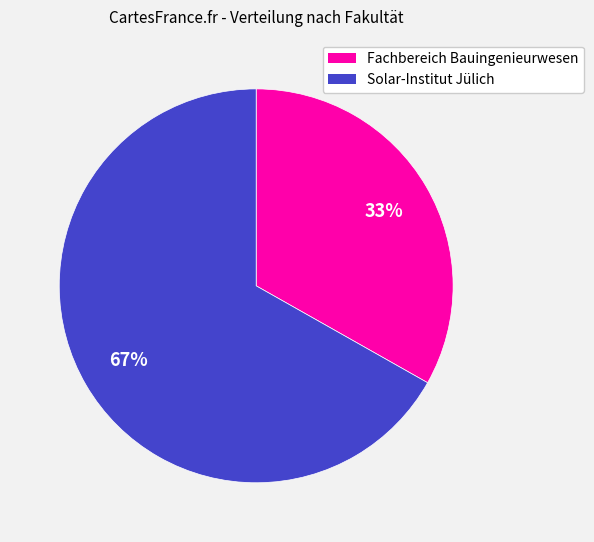

Does Solar-Institut Jülich account for over 50% of the chart?

Yes